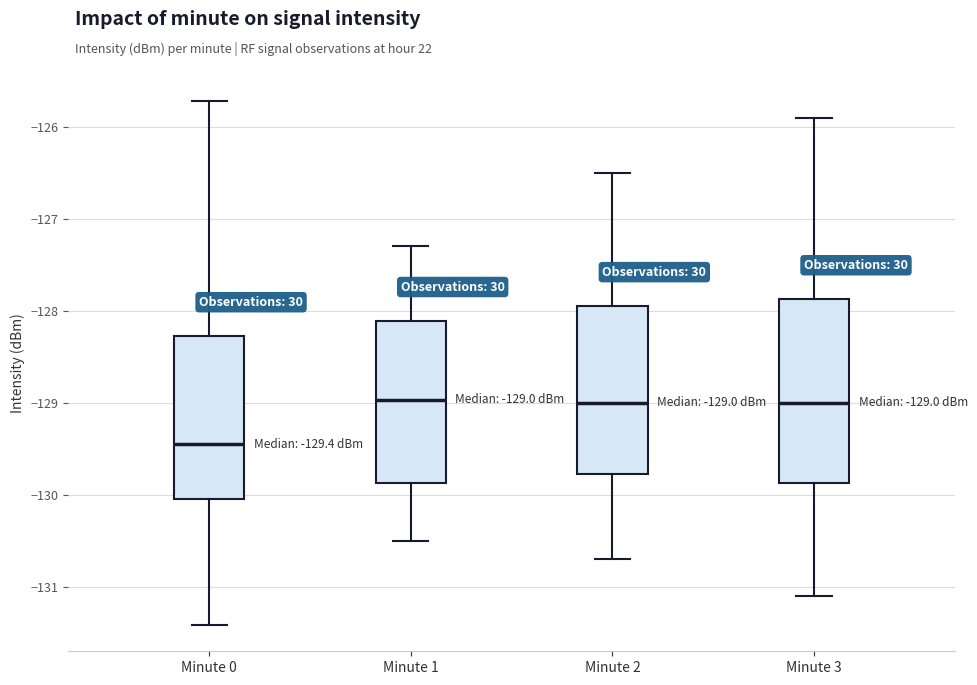

Which box is the tallest, from its lower edge to its upper edge?

Minute 3